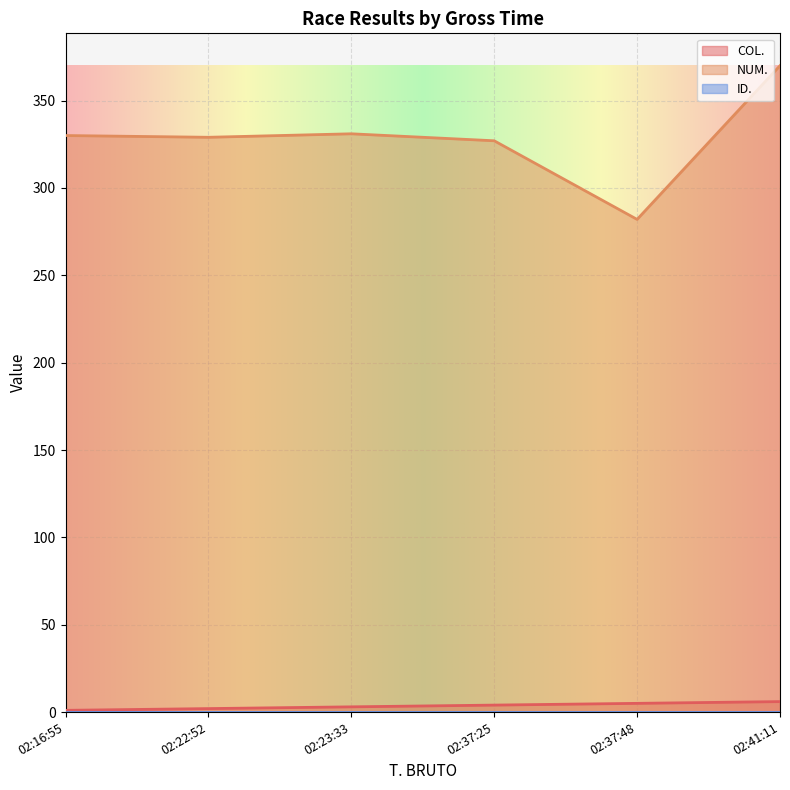

How many data points does each series have?

6